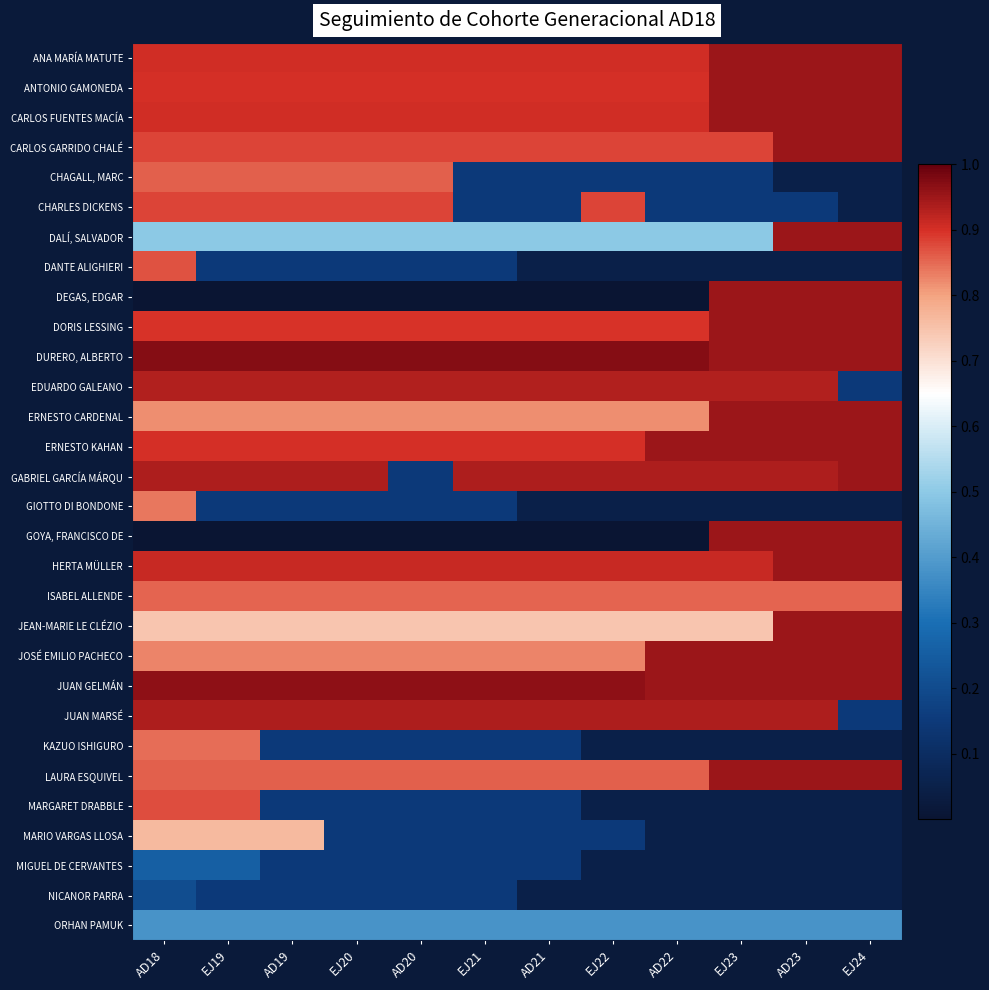

Reading left to right, transcribe all the data shown in this chart.

ANA MARÍA MATUTE: AD18=0.9	EJ19=0.9	AD19=0.9	EJ20=0.9	AD20=0.9	EJ21=0.9	AD21=0.9	EJ22=0.9	AD22=0.9	EJ23=0.9	AD23=0.9	EJ24=0.9
ANTONIO GAMONEDA: AD18=0.9	EJ19=0.9	AD19=0.9	EJ20=0.9	AD20=0.9	EJ21=0.9	AD21=0.9	EJ22=0.9	AD22=0.9	EJ23=0.9	AD23=0.9	EJ24=0.9
CARLOS FUENTES MACÍA: AD18=0.9	EJ19=0.9	AD19=0.9	EJ20=0.9	AD20=0.9	EJ21=0.9	AD21=0.9	EJ22=0.9	AD22=0.9	EJ23=0.9	AD23=0.9	EJ24=0.9
CARLOS GARRIDO CHALÉ: AD18=0.9	EJ19=0.9	AD19=0.9	EJ20=0.9	AD20=0.9	EJ21=0.9	AD21=0.9	EJ22=0.9	AD22=0.9	EJ23=0.9	AD23=0.9	EJ24=0.9
CHAGALL, MARC: AD18=0.9	EJ19=0.9	AD19=0.9	EJ20=0.9	AD20=0.9	EJ21=0.1	AD21=0.1	EJ22=0.1	AD22=0.1	EJ23=0.1	AD23=0.1	EJ24=0.1
CHARLES DICKENS: AD18=0.9	EJ19=0.9	AD19=0.9	EJ20=0.9	AD20=0.9	EJ21=0.1	AD21=0.1	EJ22=0.9	AD22=0.1	EJ23=0.1	AD23=0.1	EJ24=0.1
DALÍ, SALVADOR: AD18=0.5	EJ19=0.5	AD19=0.5	EJ20=0.5	AD20=0.5	EJ21=0.5	AD21=0.5	EJ22=0.5	AD22=0.5	EJ23=0.5	AD23=0.9	EJ24=0.9
DANTE ALIGHIERI: AD18=0.9	EJ19=0.1	AD19=0.1	EJ20=0.1	AD20=0.1	EJ21=0.1	AD21=0.1	EJ22=0.1	AD22=0.1	EJ23=0.1	AD23=0.1	EJ24=0.1
DEGAS, EDGAR: AD18=0.0	EJ19=0.0	AD19=0.0	EJ20=0.0	AD20=0.0	EJ21=0.0	AD21=0.0	EJ22=0.0	AD22=0.0	EJ23=0.9	AD23=0.9	EJ24=0.9
DORIS LESSING: AD18=0.9	EJ19=0.9	AD19=0.9	EJ20=0.9	AD20=0.9	EJ21=0.9	AD21=0.9	EJ22=0.9	AD22=0.9	EJ23=0.9	AD23=0.9	EJ24=0.9
DURERO, ALBERTO: AD18=1.0	EJ19=1.0	AD19=1.0	EJ20=1.0	AD20=1.0	EJ21=1.0	AD21=1.0	EJ22=1.0	AD22=1.0	EJ23=0.9	AD23=0.9	EJ24=0.9
EDUARDO GALEANO: AD18=0.9	EJ19=0.9	AD19=0.9	EJ20=0.9	AD20=0.9	EJ21=0.9	AD21=0.9	EJ22=0.9	AD22=0.9	EJ23=0.9	AD23=0.9	EJ24=0.1
ERNESTO CARDENAL: AD18=0.8	EJ19=0.8	AD19=0.8	EJ20=0.8	AD20=0.8	EJ21=0.8	AD21=0.8	EJ22=0.8	AD22=0.8	EJ23=0.9	AD23=0.9	EJ24=0.9
ERNESTO KAHAN: AD18=0.9	EJ19=0.9	AD19=0.9	EJ20=0.9	AD20=0.9	EJ21=0.9	AD21=0.9	EJ22=0.9	AD22=0.9	EJ23=0.9	AD23=0.9	EJ24=0.9
GABRIEL GARCÍA MÁRQU: AD18=0.9	EJ19=0.9	AD19=0.9	EJ20=0.9	AD20=0.1	EJ21=0.9	AD21=0.9	EJ22=0.9	AD22=0.9	EJ23=0.9	AD23=0.9	EJ24=0.9
GIOTTO DI BONDONE: AD18=0.8	EJ19=0.1	AD19=0.1	EJ20=0.1	AD20=0.1	EJ21=0.1	AD21=0.1	EJ22=0.1	AD22=0.1	EJ23=0.1	AD23=0.1	EJ24=0.1
GOYA, FRANCISCO DE: AD18=0.0	EJ19=0.0	AD19=0.0	EJ20=0.0	AD20=0.0	EJ21=0.0	AD21=0.0	EJ22=0.0	AD22=0.0	EJ23=0.9	AD23=0.9	EJ24=0.9
HERTA MÜLLER: AD18=0.9	EJ19=0.9	AD19=0.9	EJ20=0.9	AD20=0.9	EJ21=0.9	AD21=0.9	EJ22=0.9	AD22=0.9	EJ23=0.9	AD23=0.9	EJ24=0.9
ISABEL ALLENDE: AD18=0.9	EJ19=0.9	AD19=0.9	EJ20=0.9	AD20=0.9	EJ21=0.9	AD21=0.9	EJ22=0.9	AD22=0.9	EJ23=0.9	AD23=0.9	EJ24=0.9
JEAN-MARIE LE CLÉZIO: AD18=0.7	EJ19=0.7	AD19=0.7	EJ20=0.7	AD20=0.7	EJ21=0.7	AD21=0.7	EJ22=0.7	AD22=0.7	EJ23=0.7	AD23=0.9	EJ24=0.9
JOSÉ EMILIO PACHECO: AD18=0.8	EJ19=0.8	AD19=0.8	EJ20=0.8	AD20=0.8	EJ21=0.8	AD21=0.8	EJ22=0.8	AD22=0.9	EJ23=0.9	AD23=0.9	EJ24=0.9
JUAN GELMÁN: AD18=1.0	EJ19=1.0	AD19=1.0	EJ20=1.0	AD20=1.0	EJ21=1.0	AD21=1.0	EJ22=1.0	AD22=0.9	EJ23=0.9	AD23=0.9	EJ24=0.9
JUAN MARSÉ: AD18=0.9	EJ19=0.9	AD19=0.9	EJ20=0.9	AD20=0.9	EJ21=0.9	AD21=0.9	EJ22=0.9	AD22=0.9	EJ23=0.9	AD23=0.9	EJ24=0.1
KAZUO ISHIGURO: AD18=0.8	EJ19=0.8	AD19=0.1	EJ20=0.1	AD20=0.1	EJ21=0.1	AD21=0.1	EJ22=0.1	AD22=0.1	EJ23=0.1	AD23=0.1	EJ24=0.1
LAURA ESQUIVEL: AD18=0.9	EJ19=0.9	AD19=0.9	EJ20=0.9	AD20=0.9	EJ21=0.9	AD21=0.9	EJ22=0.9	AD22=0.9	EJ23=0.9	AD23=0.9	EJ24=0.9
MARGARET DRABBLE: AD18=0.9	EJ19=0.9	AD19=0.1	EJ20=0.1	AD20=0.1	EJ21=0.1	AD21=0.1	EJ22=0.1	AD22=0.1	EJ23=0.1	AD23=0.1	EJ24=0.1
MARIO VARGAS LLOSA: AD18=0.8	EJ19=0.8	AD19=0.8	EJ20=0.1	AD20=0.1	EJ21=0.1	AD21=0.1	EJ22=0.1	AD22=0.1	EJ23=0.1	AD23=0.1	EJ24=0.1
MIGUEL DE CERVANTES: AD18=0.3	EJ19=0.3	AD19=0.1	EJ20=0.1	AD20=0.1	EJ21=0.1	AD21=0.1	EJ22=0.1	AD22=0.1	EJ23=0.1	AD23=0.1	EJ24=0.1
NICANOR PARRA: AD18=0.2	EJ19=0.1	AD19=0.1	EJ20=0.1	AD20=0.1	EJ21=0.1	AD21=0.1	EJ22=0.1	AD22=0.1	EJ23=0.1	AD23=0.1	EJ24=0.1
ORHAN PAMUK: AD18=0.4	EJ19=0.4	AD19=0.4	EJ20=0.4	AD20=0.4	EJ21=0.4	AD21=0.4	EJ22=0.4	AD22=0.4	EJ23=0.4	AD23=0.4	EJ24=0.4